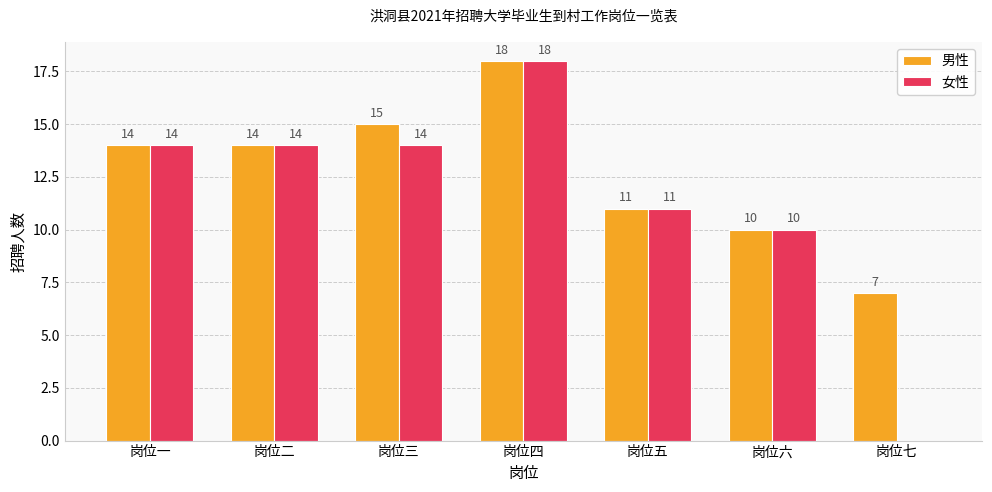

Where is 男性 nearest to the value 12?

岗位五